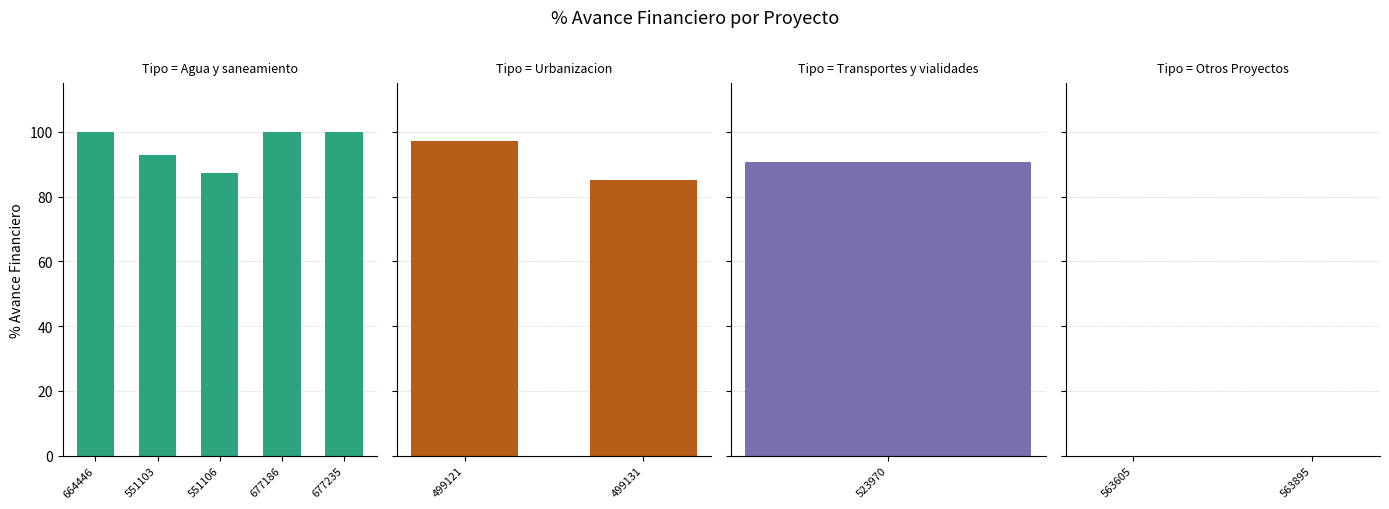

Which category has the highest value across all series?

OAX15160200677186